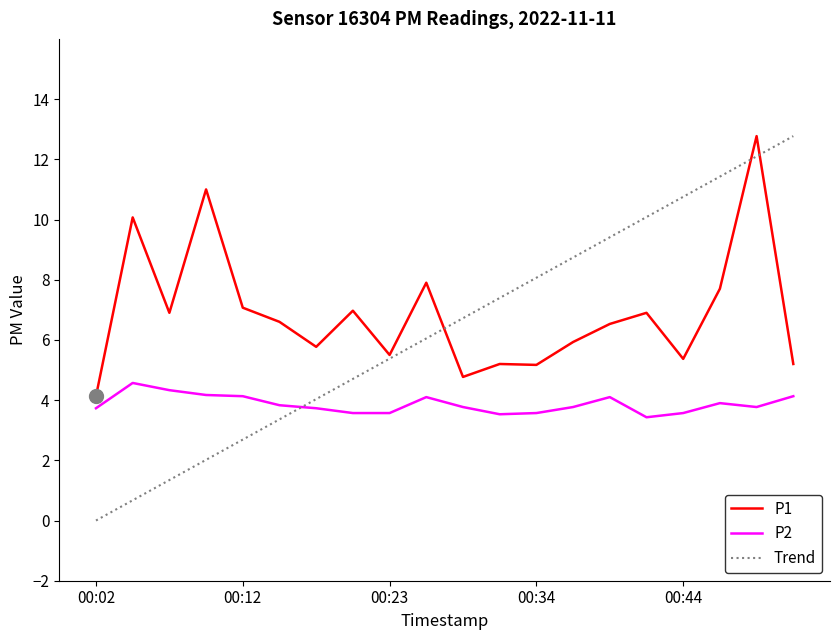

How many lines are shown in the chart?

2